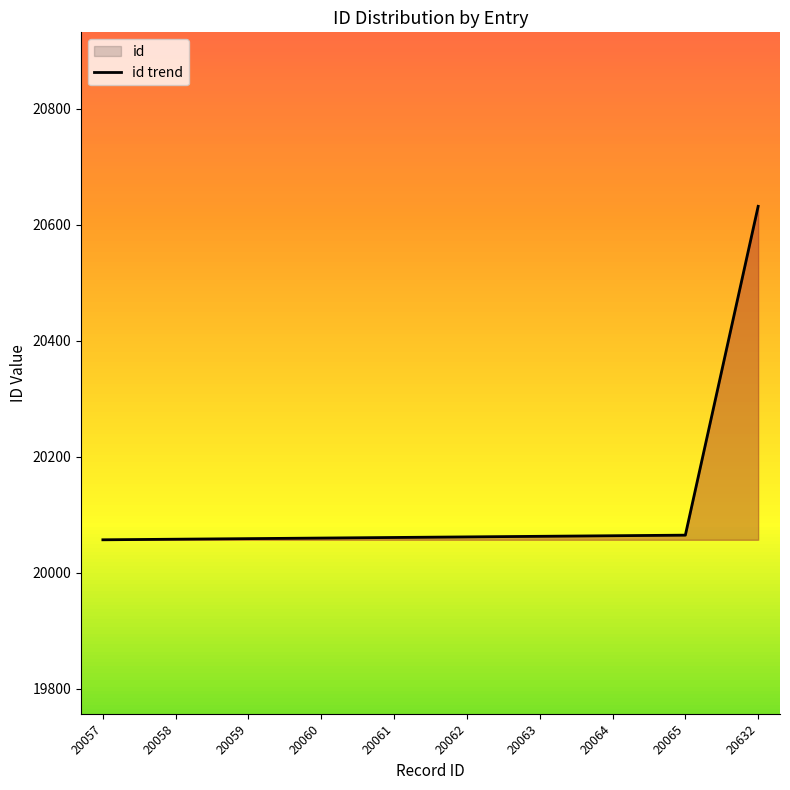

What is the minimum value shown in the chart?

20057